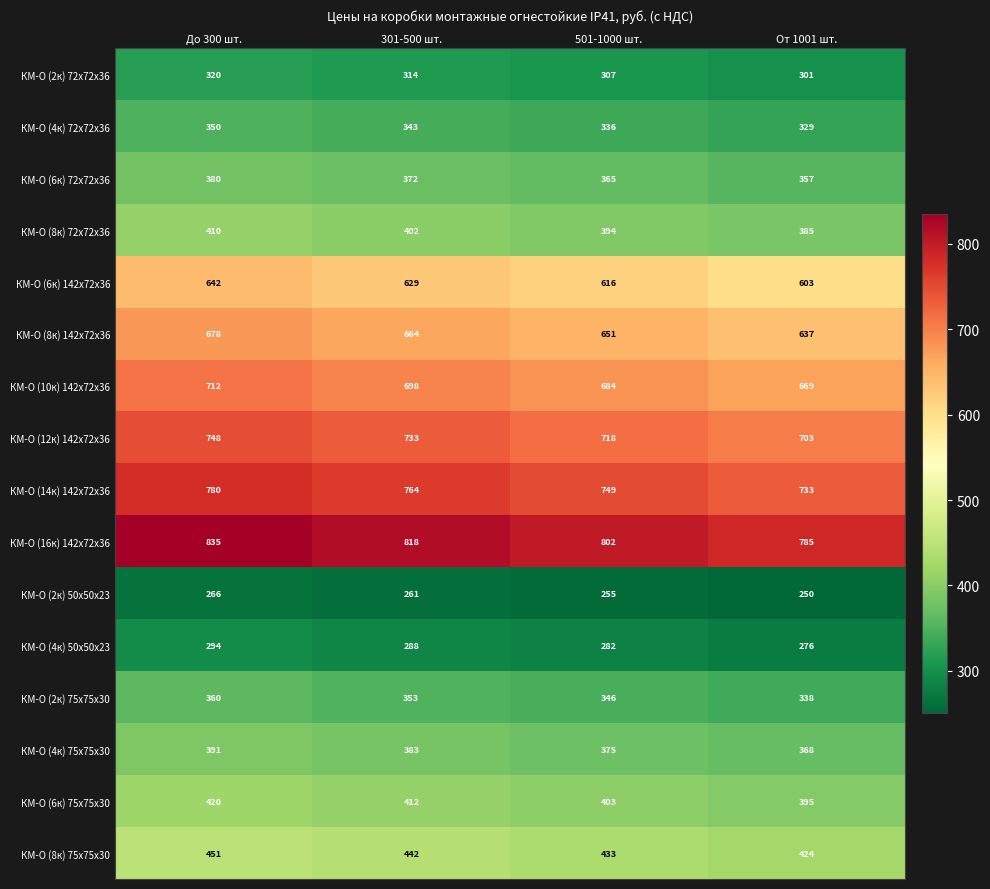

At 301-500 шт., list the series in order from largest to smallest.

КМ-О (16к) 142x72х36, КМ-О (14к) 142x72х36, КМ-О (12к) 142x72х36, КМ-О (10к) 142x72х36, КМ-О (8к) 142x72х36, КМ-О (6к) 142x72х36, КМ-О (8к) 75х75х30, КМ-О (6к) 75х75х30, КМ-О (8к) 72х72х36, КМ-О (4к) 75х75х30, КМ-О (6к) 72х72х36, КМ-О (2к) 75х75х30, КМ-О (4к) 72х72х36, КМ-О (2к) 72х72х36, КМ-О (4к) 50х50х23, КМ-О (2к) 50х50х23